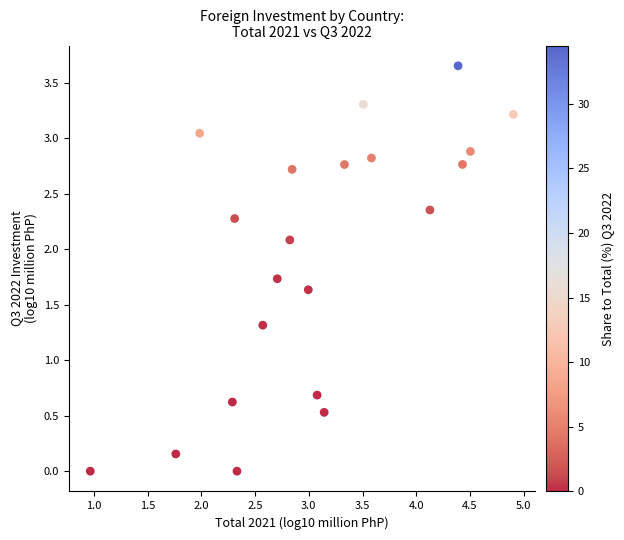

What is the range of X values (max minus min)?

3.9